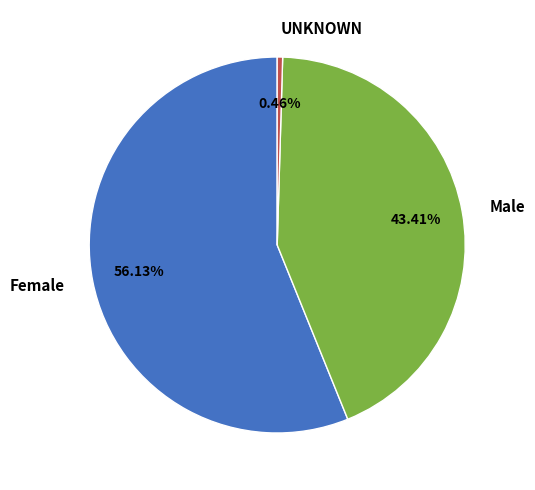

How many slices are in this pie chart?

3